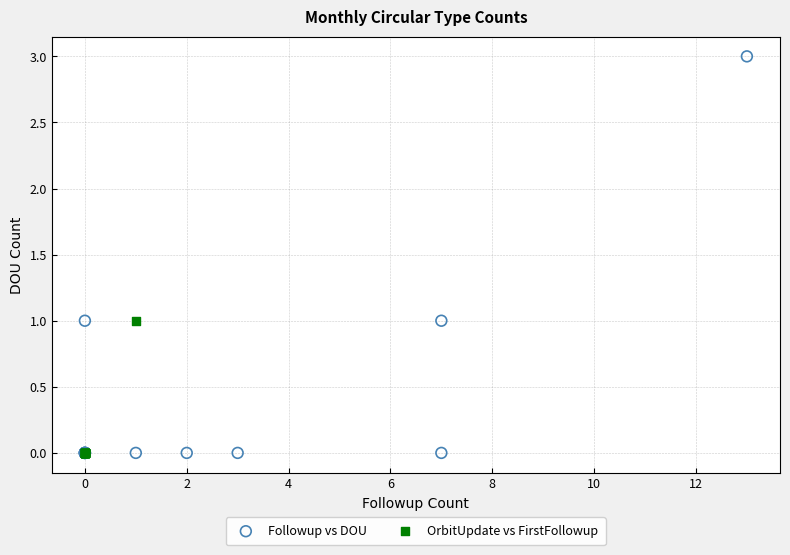

Which series has the widest spread of Y values?

Followup vs DOU